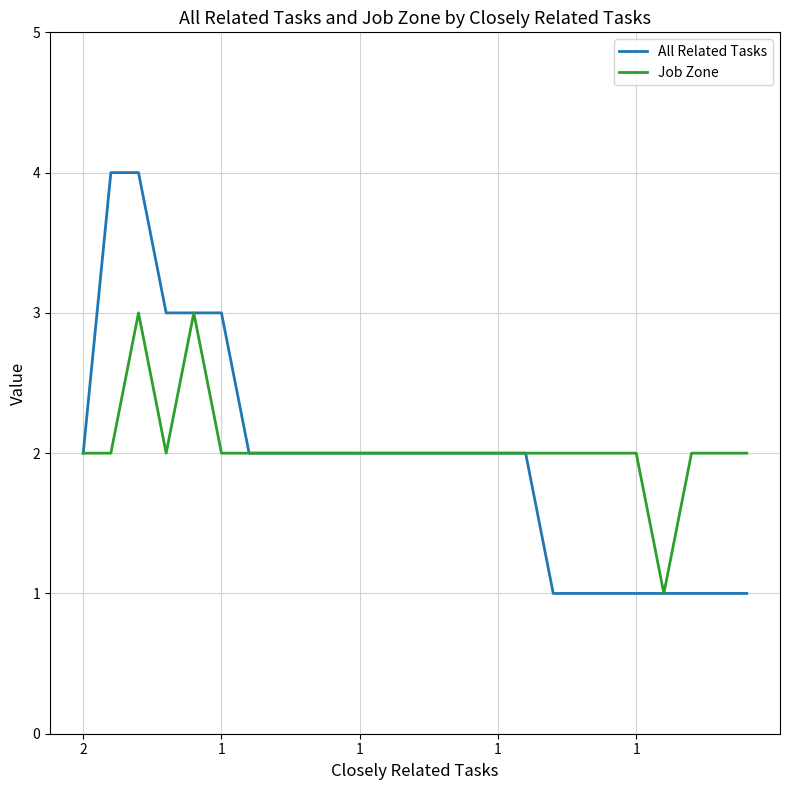

What is the maximum value for All Related Tasks?

4